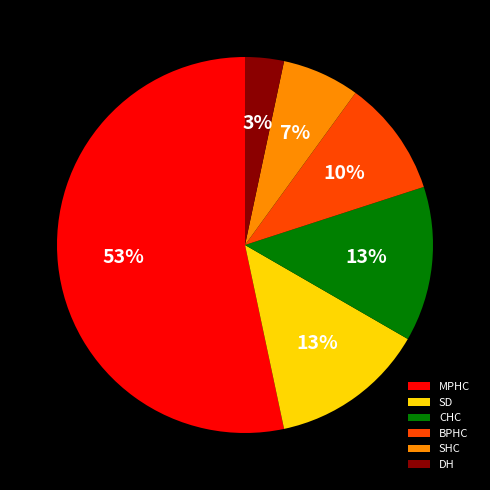

To the nearest percent, what is the difference between the DH and SD slice percentages?

10%